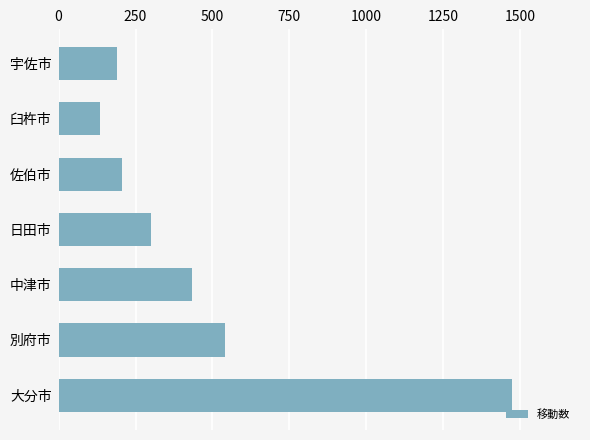

Between 日田市 and 宇佐市, which is larger?

日田市